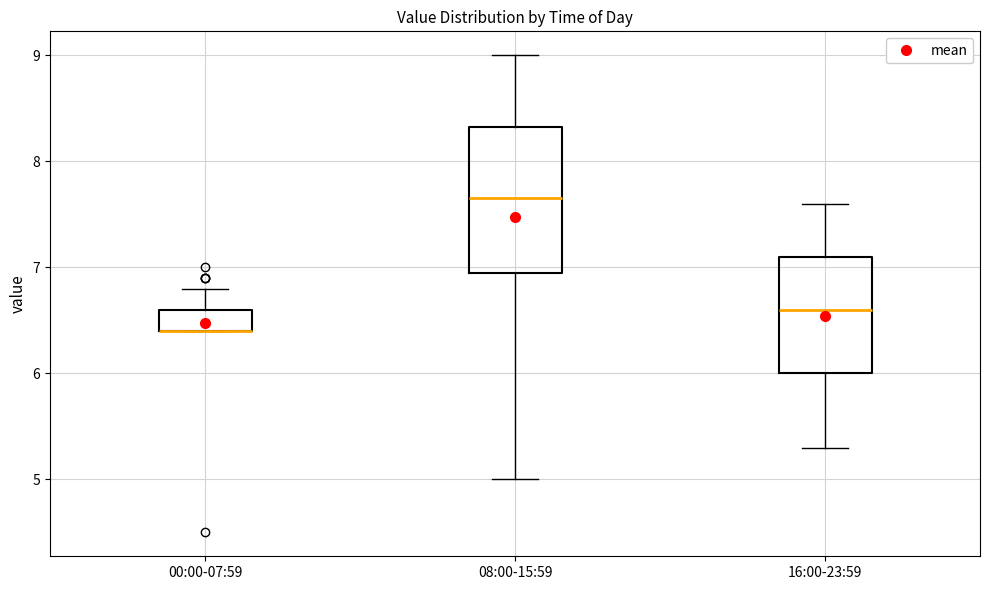

Where does the upper whisker of the box for 08:00-15:59 end on the y-axis? The values are not printed on the chart, so give them approximately, as read against the axis.

9.0